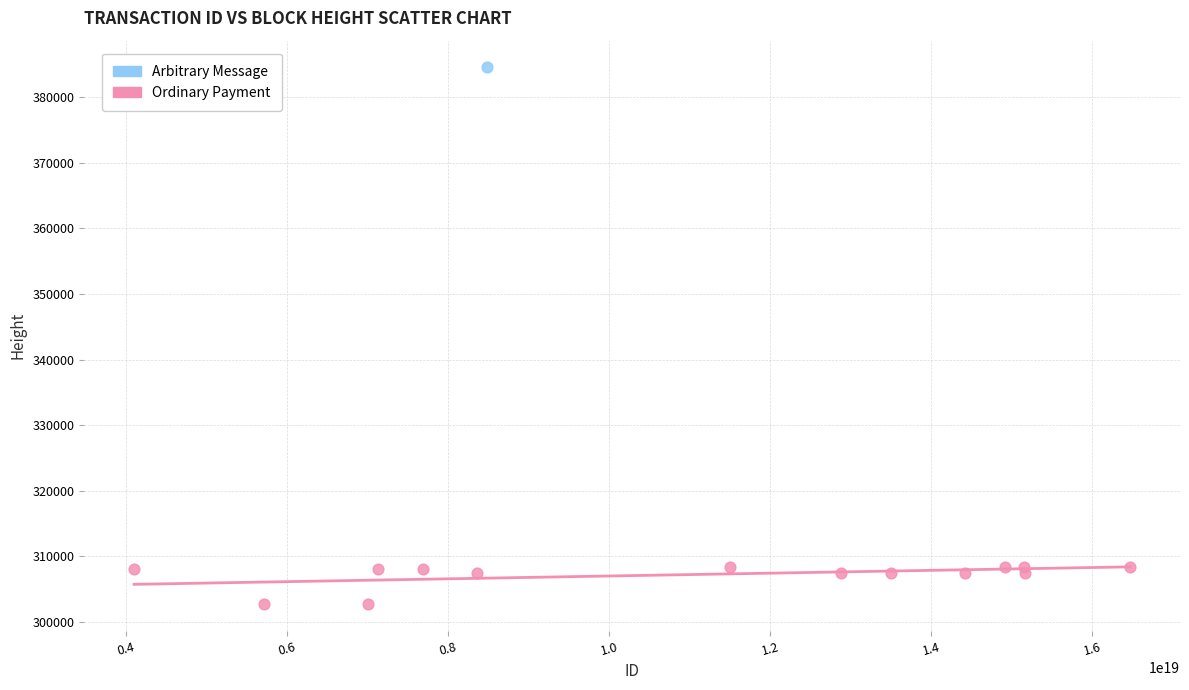

What are all the series names shown in the legend?

Arbitrary Message, Ordinary Payment